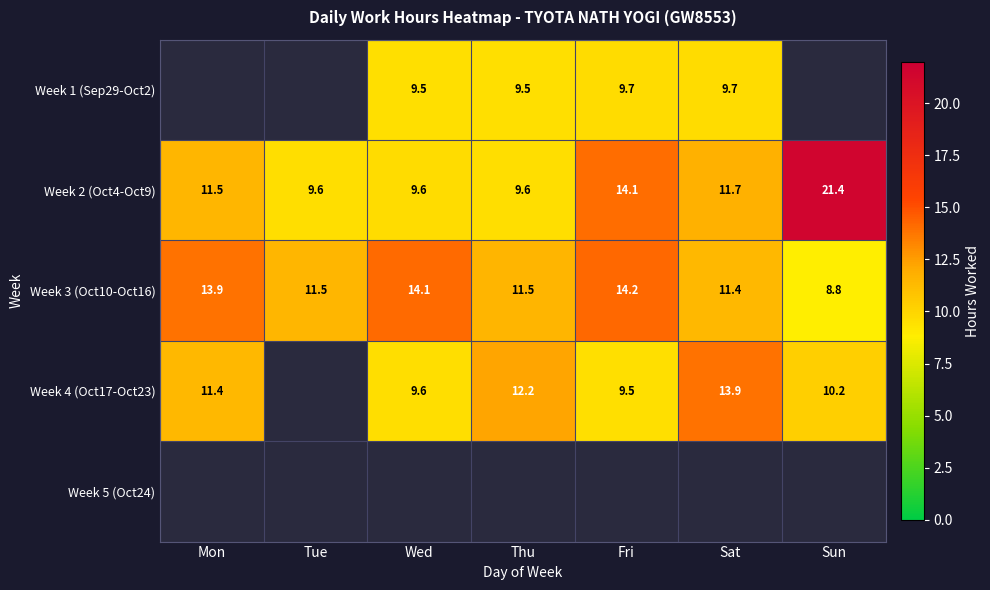

What is the highest value of the Week 3 (Oct10-Oct16) series?

14.2